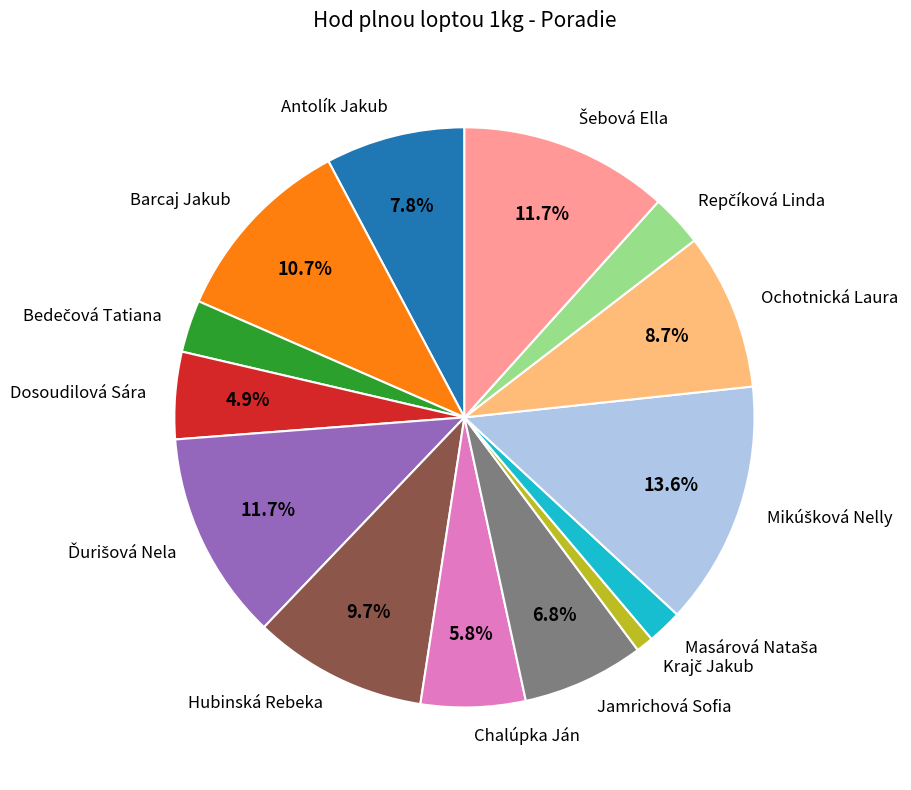

Does Antolík Jakub represent more than half of the total?

No